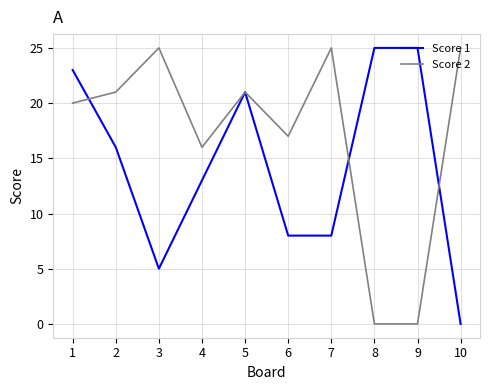

Reading right to left, what are all the values shown in this chart?

Score 1: 10=0	9=25	8=25	7=8	6=8	5=21	4=13	3=5	2=16	1=23
Score 2: 10=25	9=0	8=0	7=25	6=17	5=21	4=16	3=25	2=21	1=20